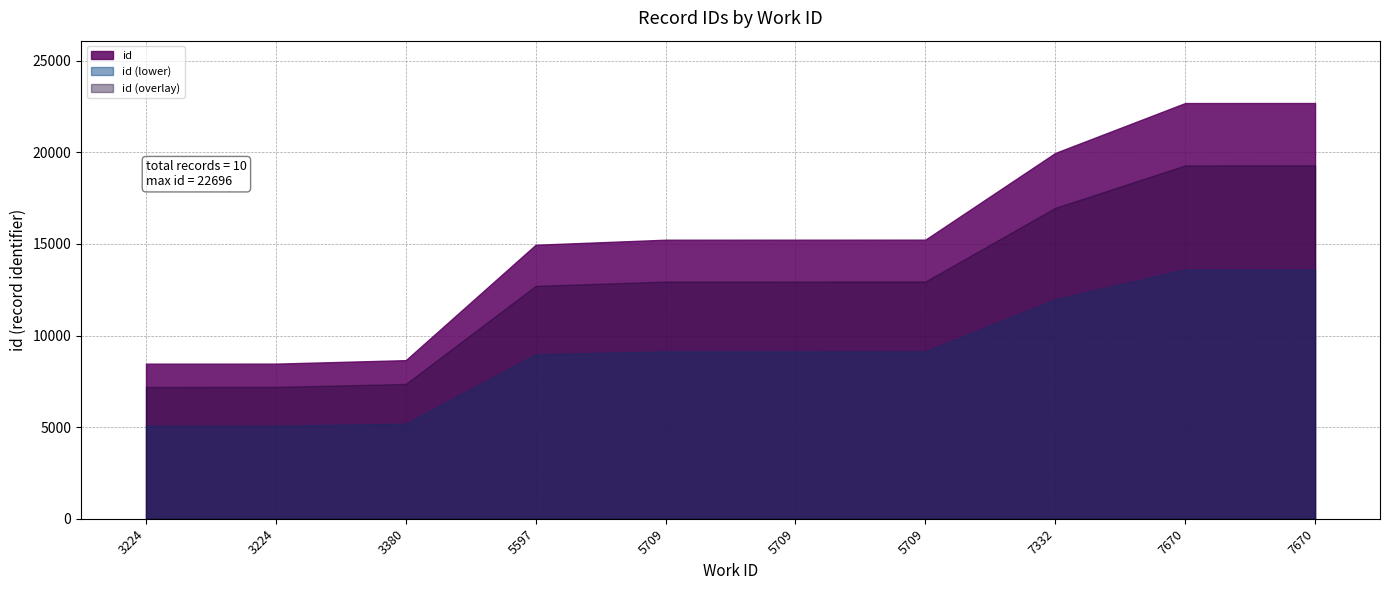

Where does the data first go above 15235?

5709